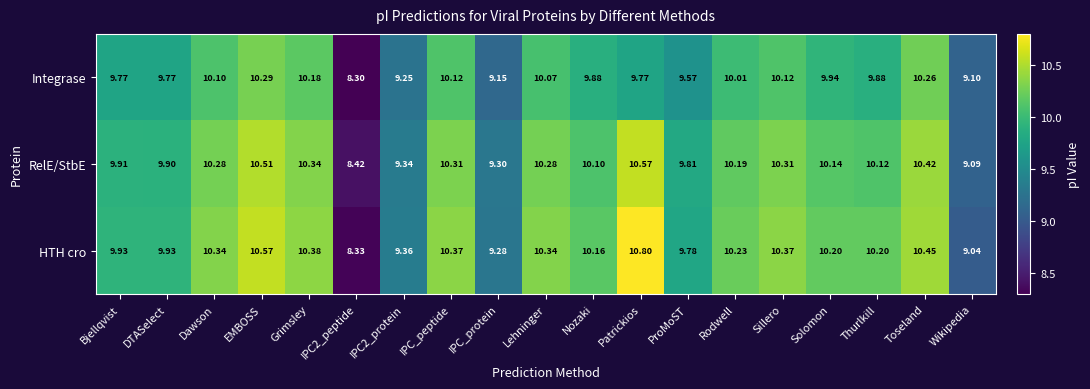

At which category is the sum across all series the highest?

EMBOSS